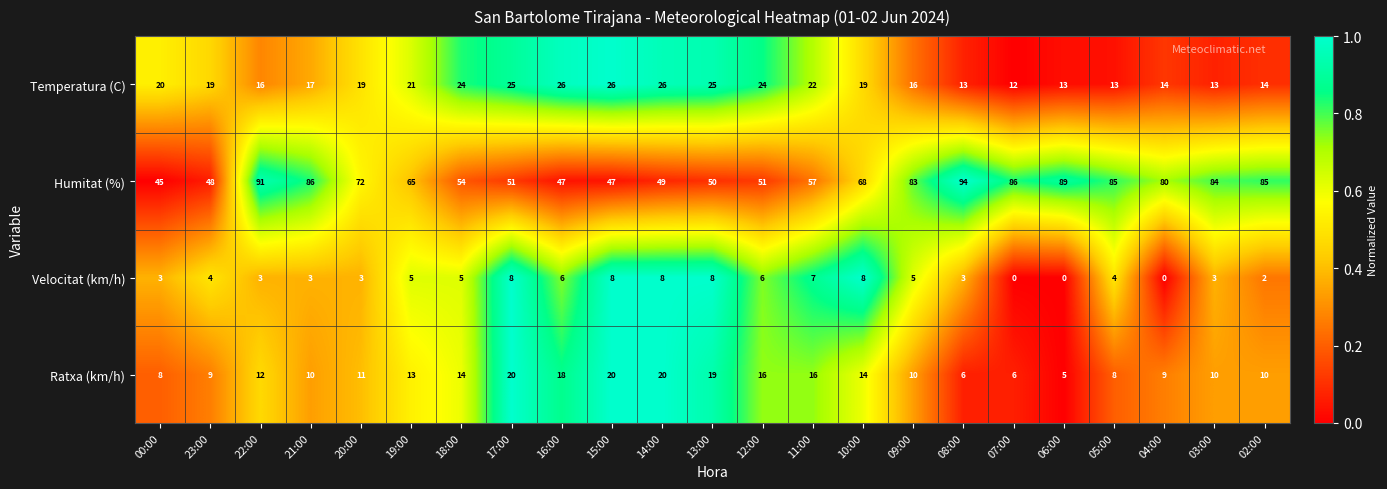

Read the Humitat (%) value at 02:00, to the nearest 5.

85